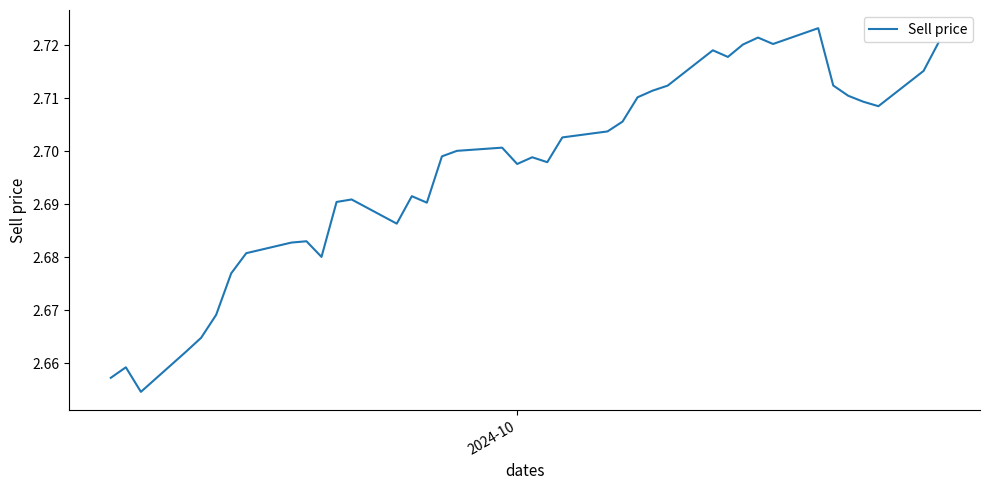

True or false: the data has more than 0 interior local peaks.

True